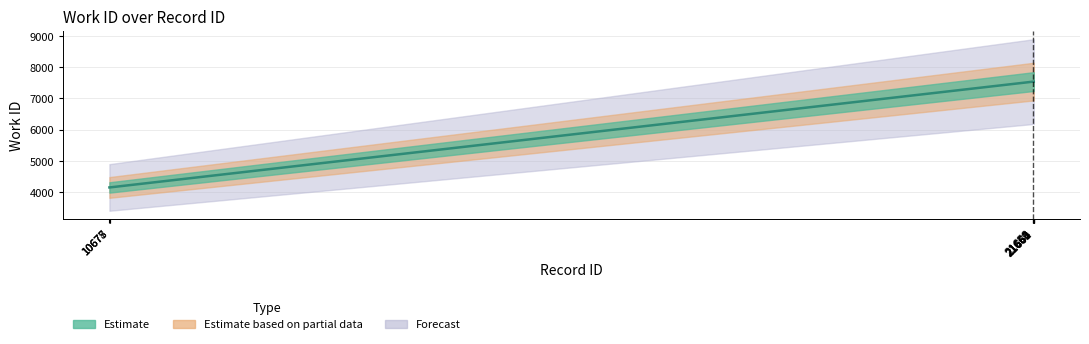

What is the value of the 7th point from the left?

7540